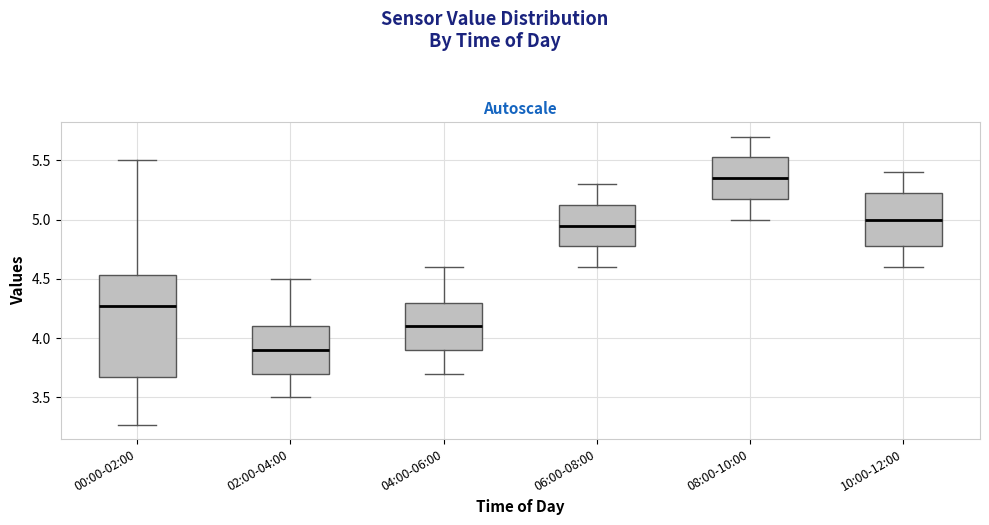

Which box is the tallest, from its lower edge to its upper edge?

00:00-02:00